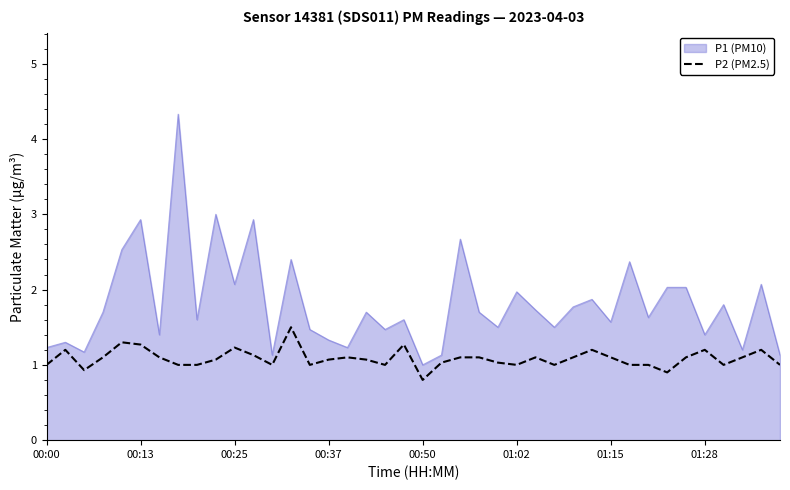

Which series has the largest total across all categories?

P1 (PM10)